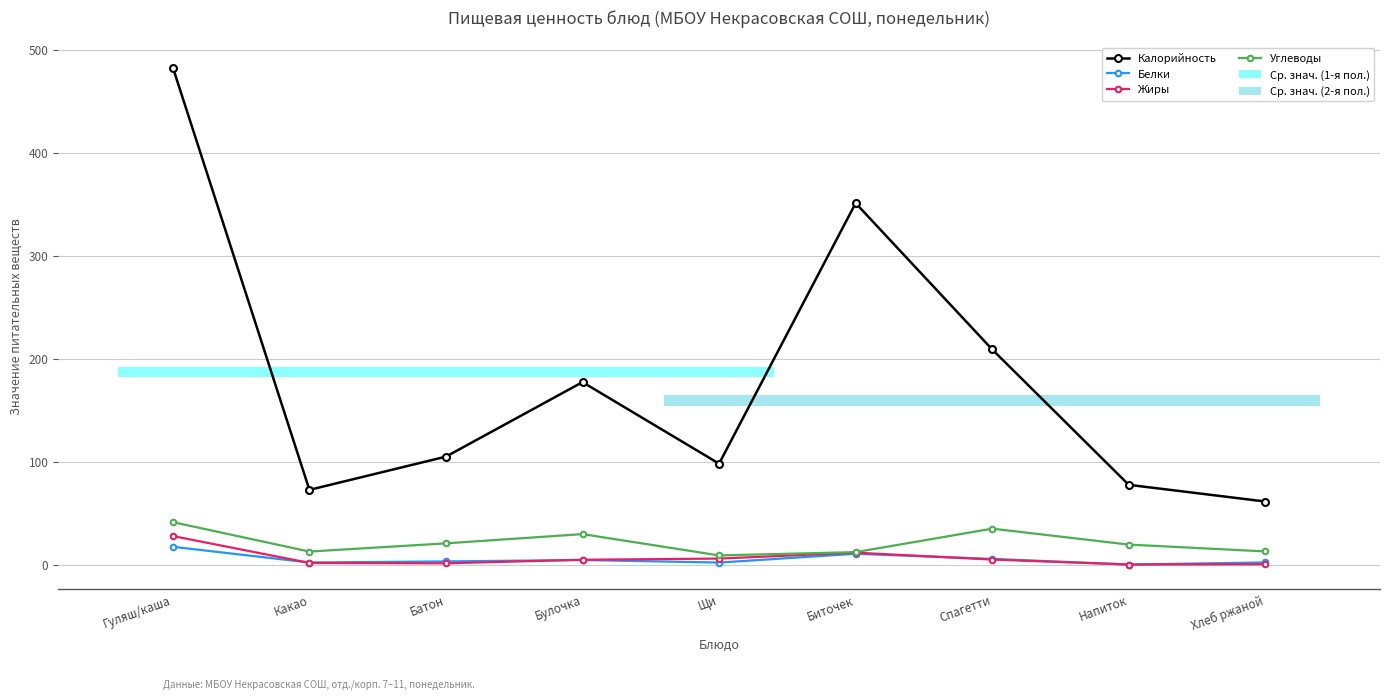

Rank the series at Булочка from lowest to highest value.

Белки, Жиры, Углеводы, Калорийность